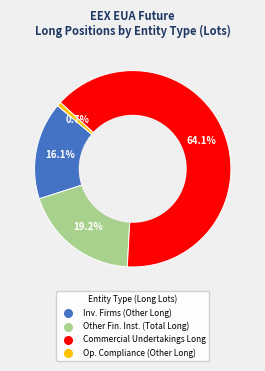

Is there any slice that represents more than half of the pie?

Yes